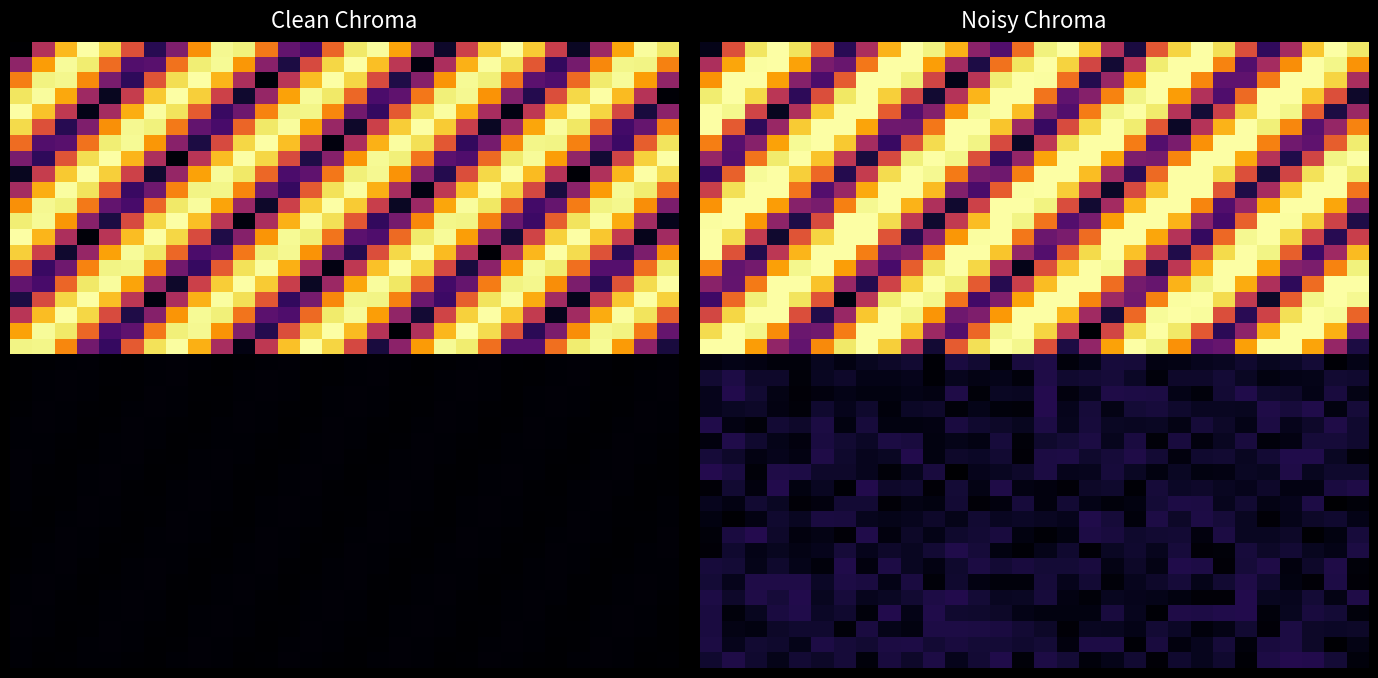

At which category is the sum across all series the highest?

21